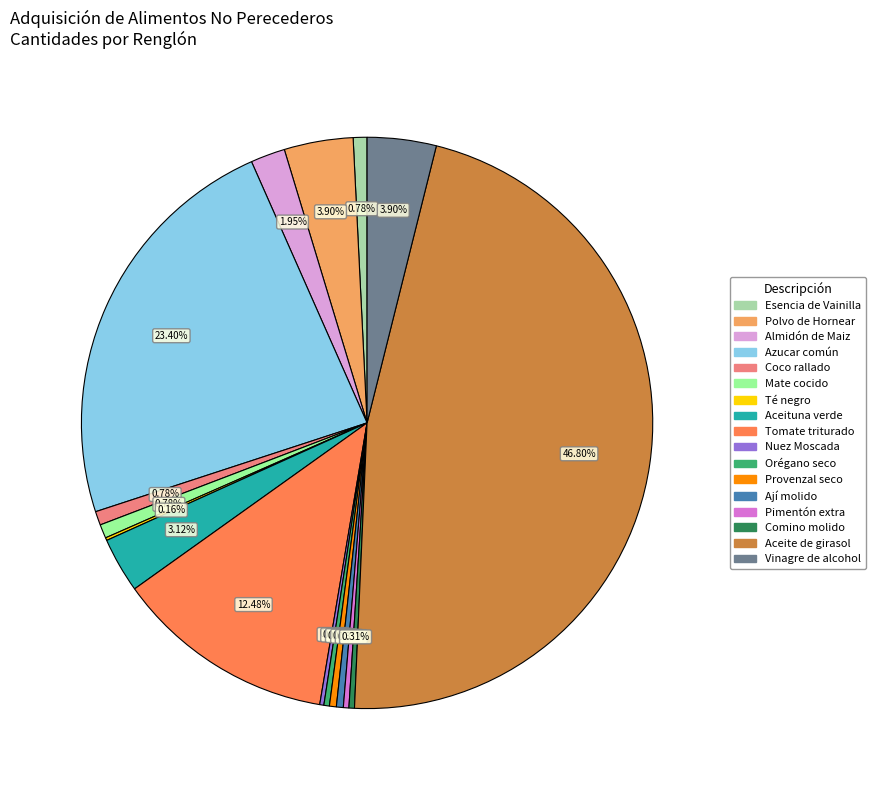

To the nearest percent, what percentage of the pie is Azucar común?

23%